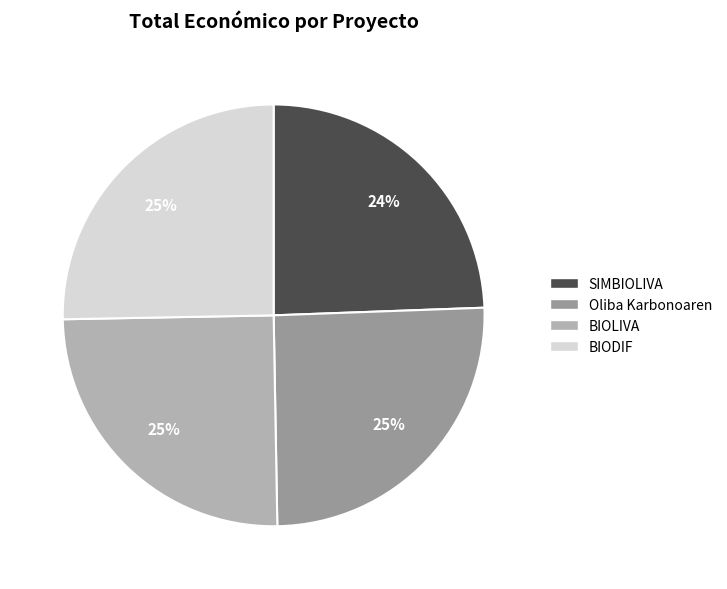

Is it true that BIOLIVA is 17% of the pie?

False